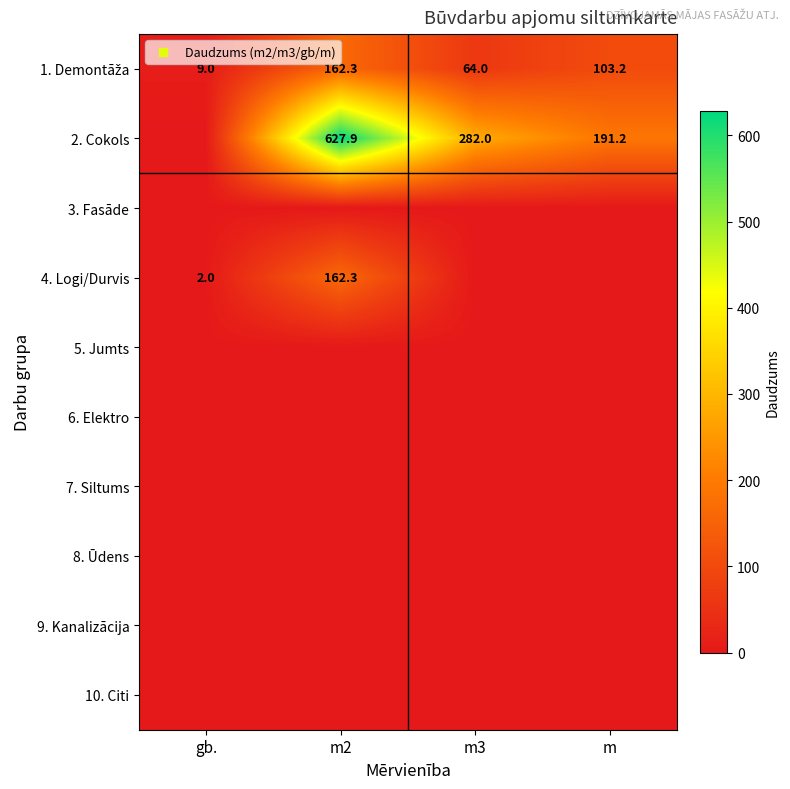

Which has a higher value, m3 or m?

m